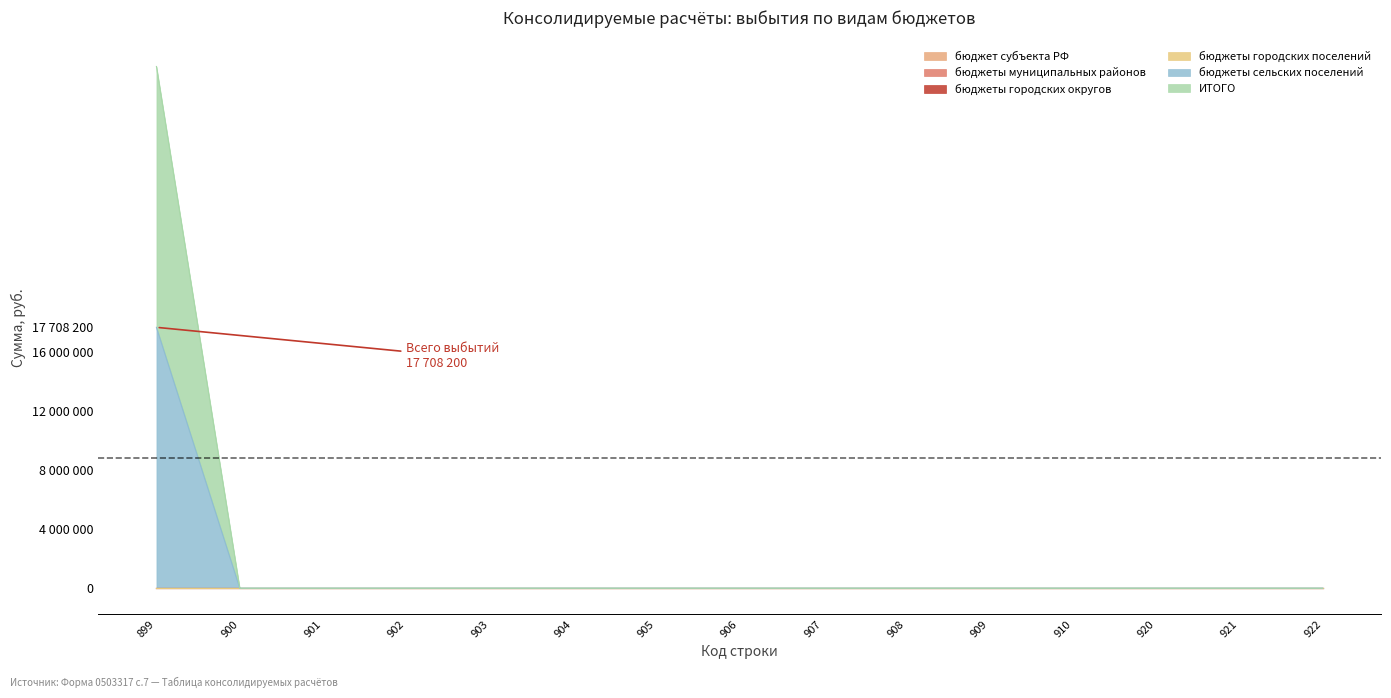

At which label is ИТОГО closest to 8854100?

899